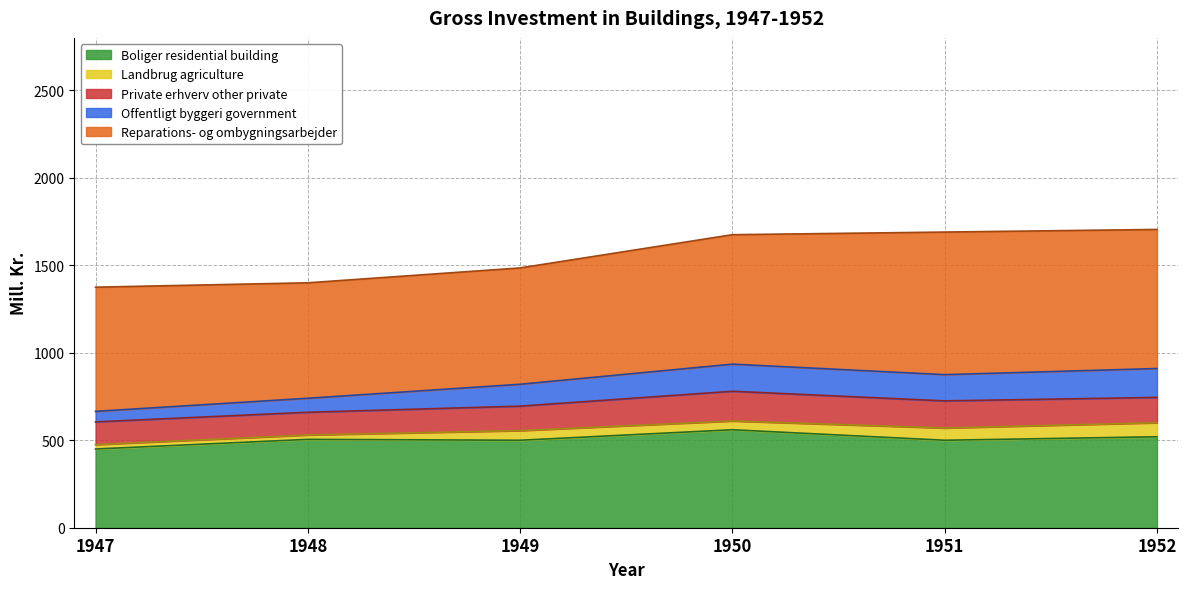

Which series has the largest total across all categories?

Reparations- og ombygningsarbejder